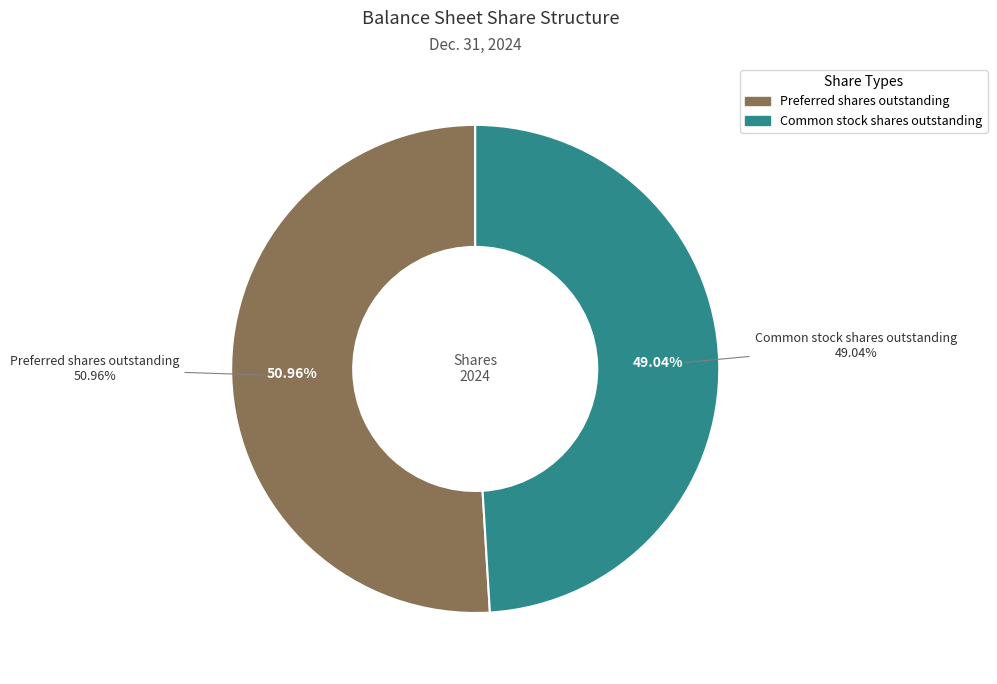

To the nearest percent, what is the combined percentage of Preferred shares outstanding and Common stock shares outstanding?

100%